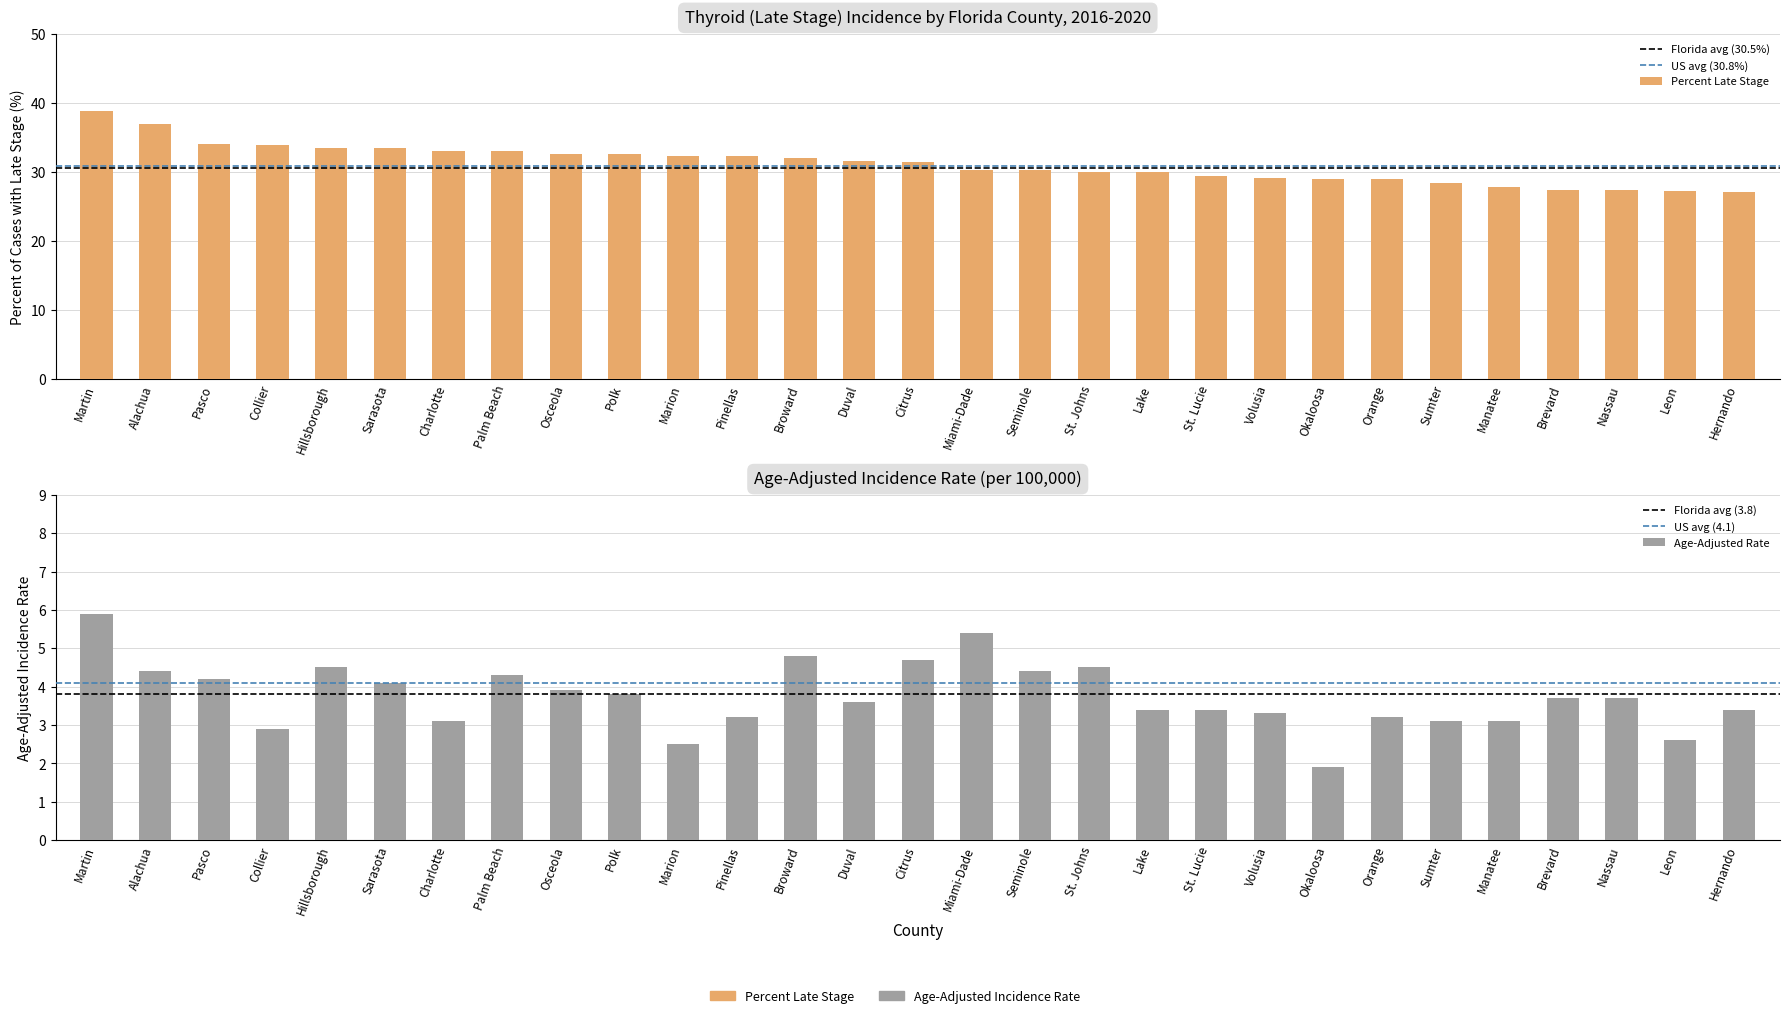

What is the label of the 6th bar from the left?

Sarasota